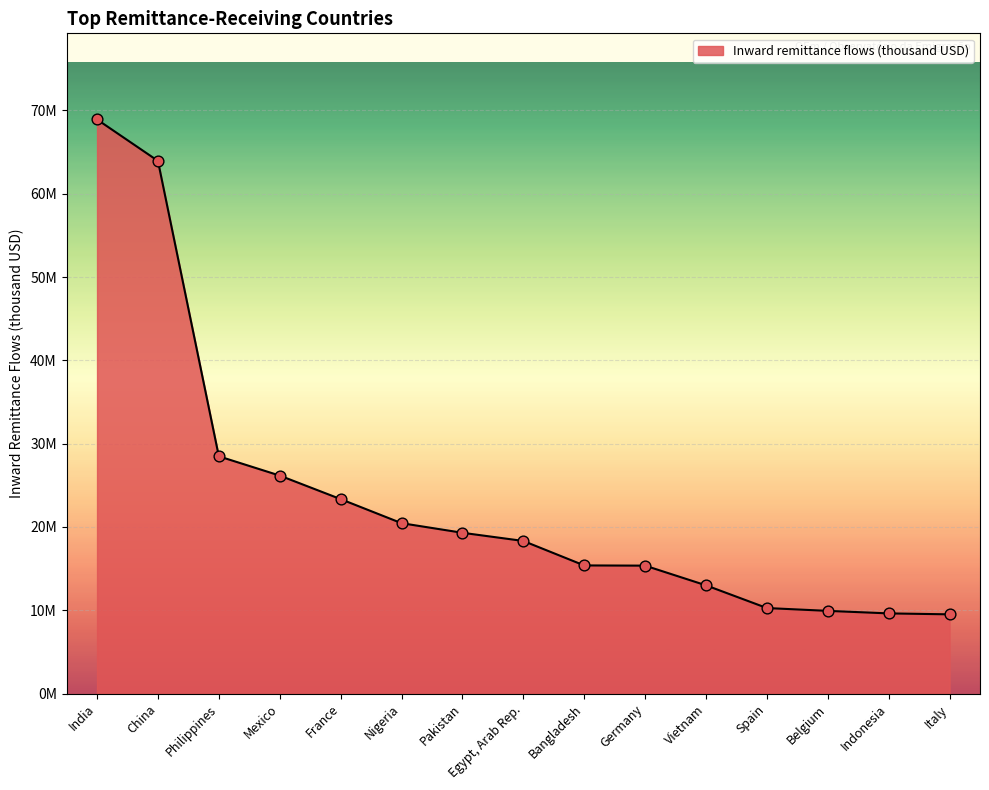

What is the change in value from Mexico to Indonesia?

-16540373.0